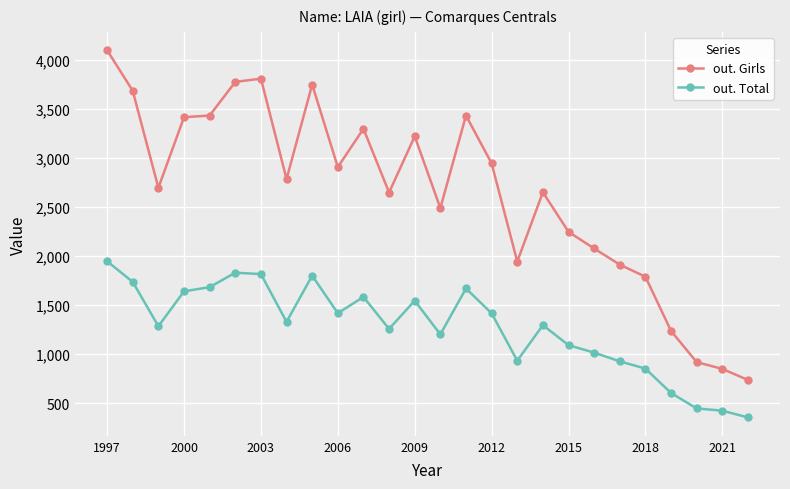

Which series has the largest range (max minus min)?

out. Girls